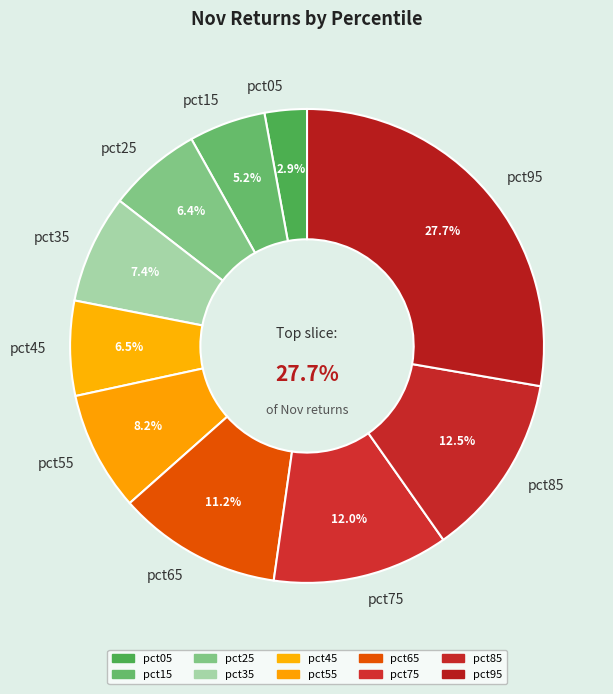

Rank the categories by value from lowest to highest.

pct05, pct15, pct25, pct45, pct35, pct55, pct65, pct75, pct85, pct95